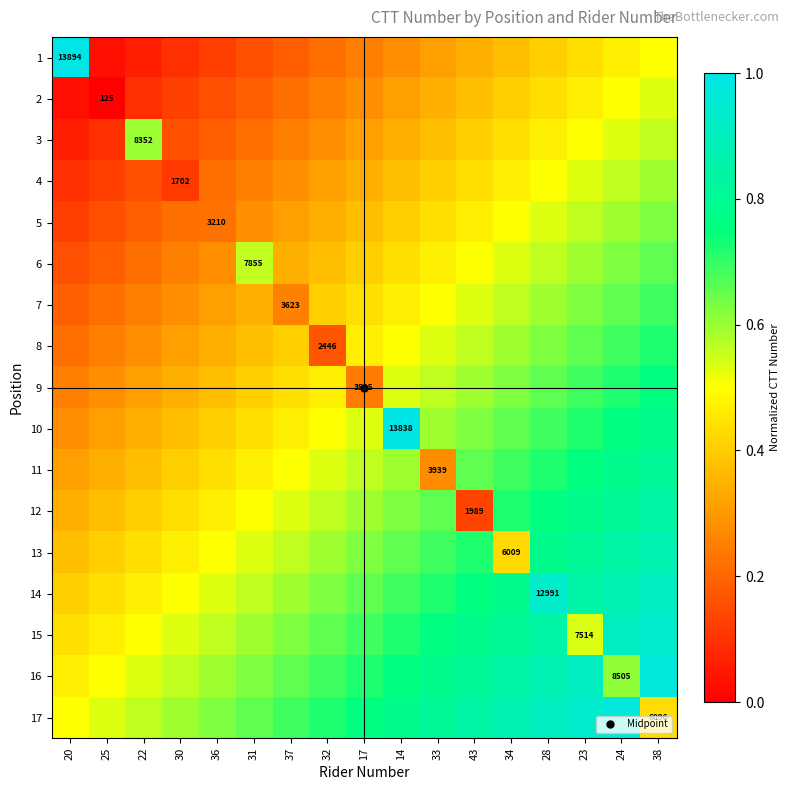

What is the greatest value displayed?

1.0